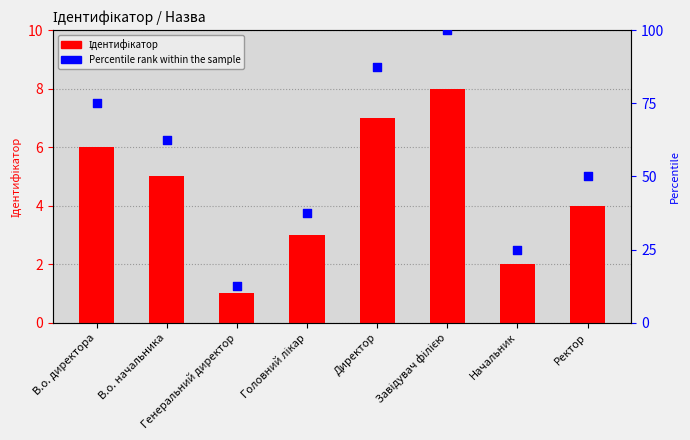

Which series contains the lowest Y value?

Ідентифікатор